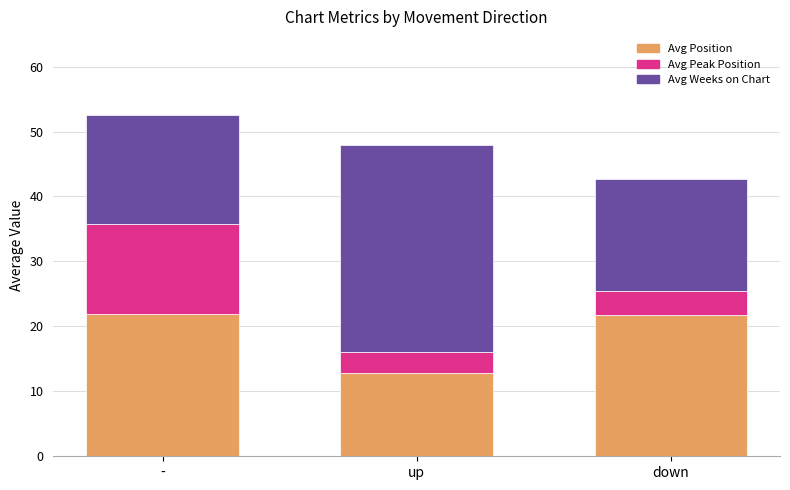

How many data points does each series have?

3